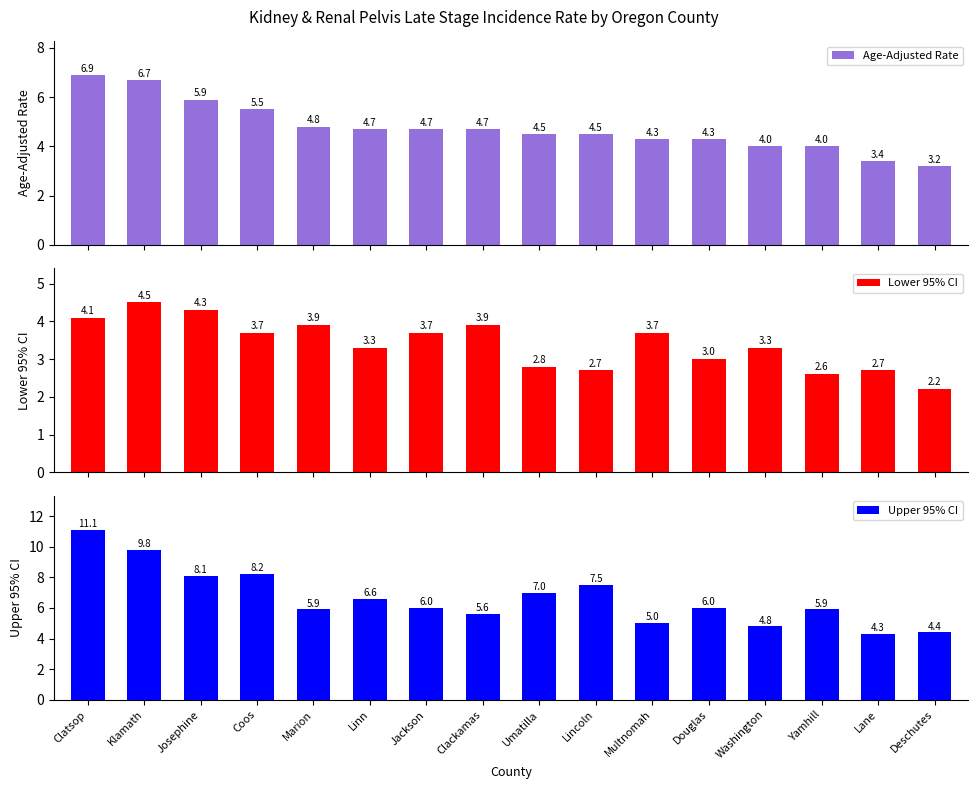

Which series has the largest total across all categories?

Upper 95% CI